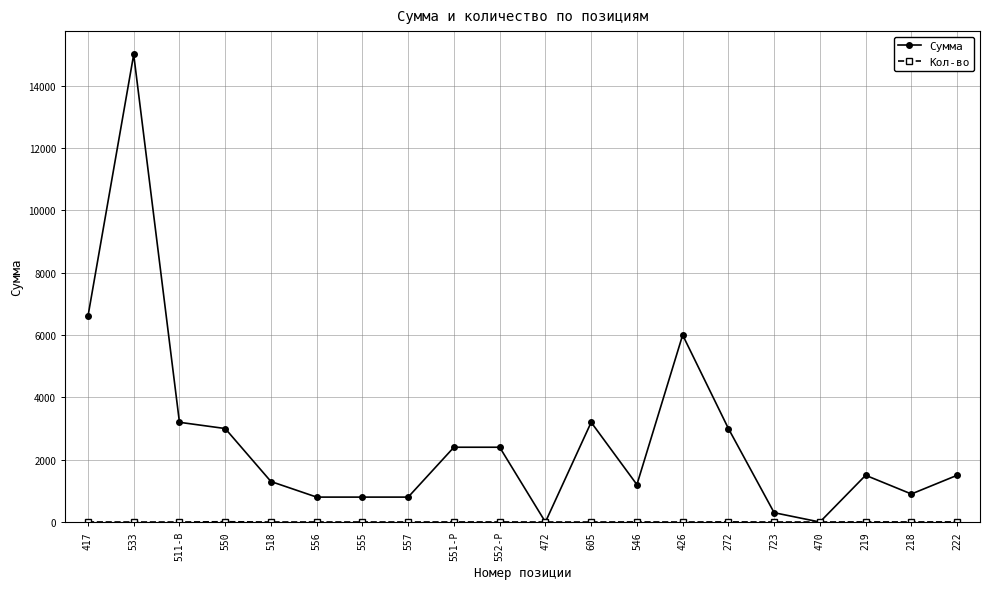

Where does the Сумма series first go above 1500?

417